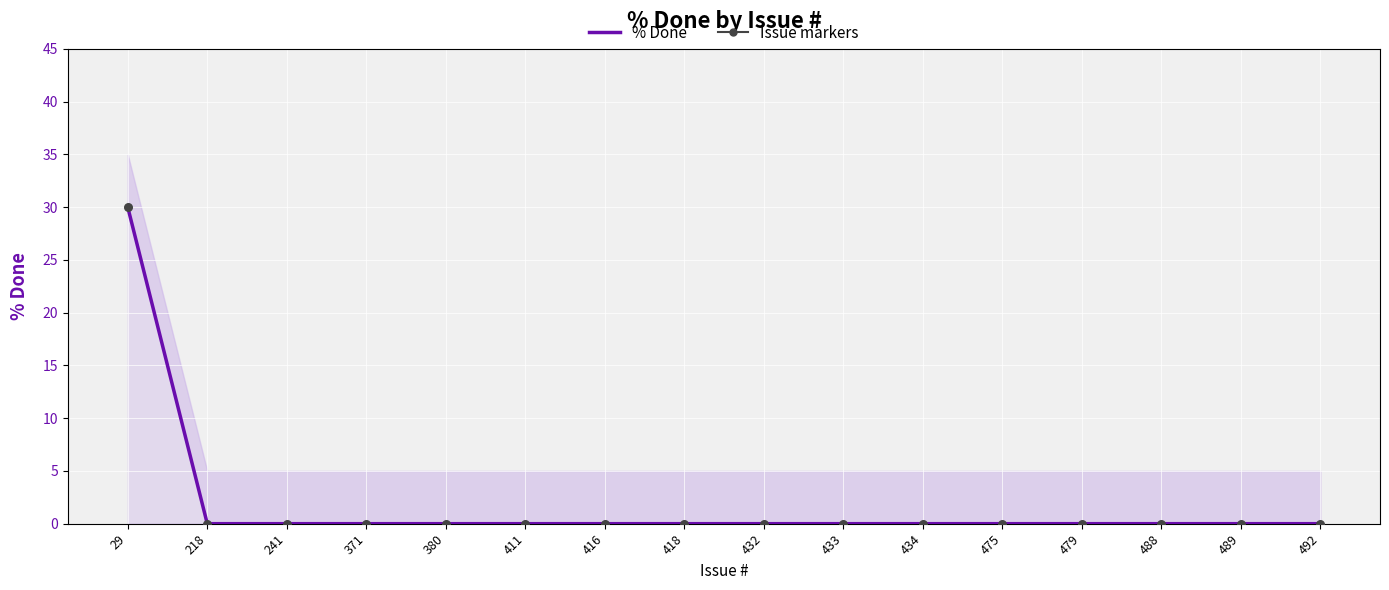

Which series has the widest spread of Y values?

% Done